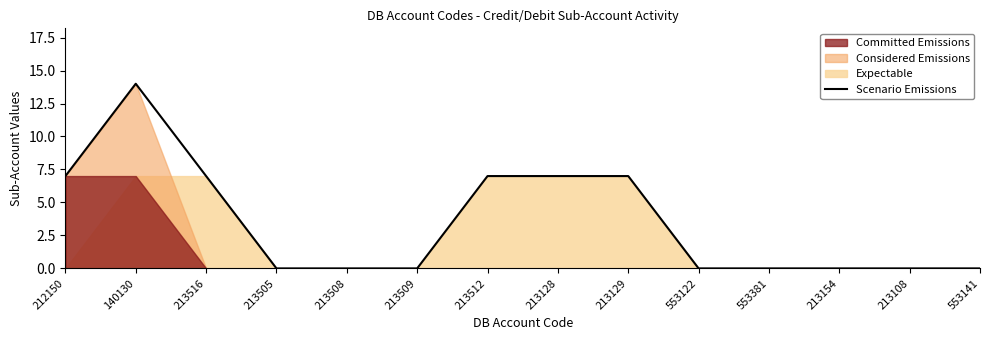

What position from the left is 213512?

7